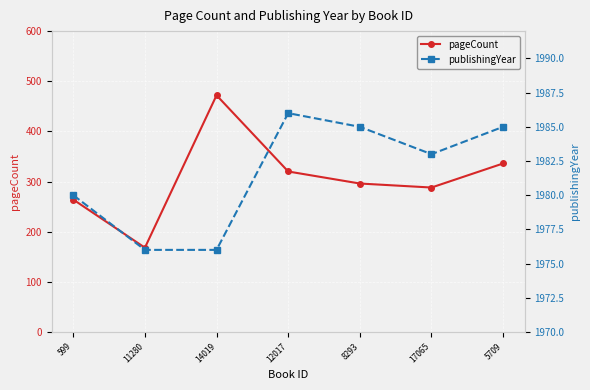

What is the label of the 3rd point from the left?

14019